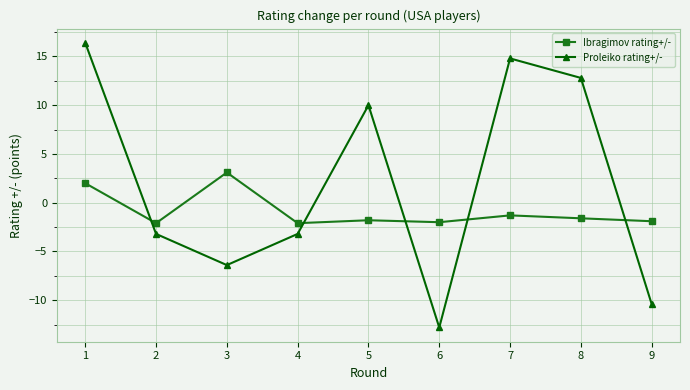

How many values in Proleiko rating+/- are below zero?

5